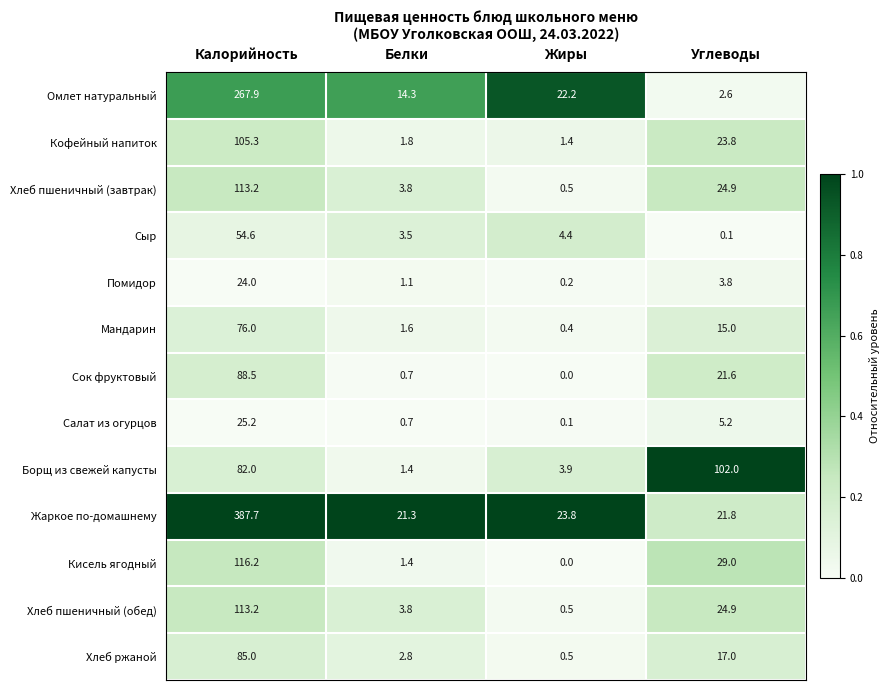

What is the total value across all series at Белки?

58.2